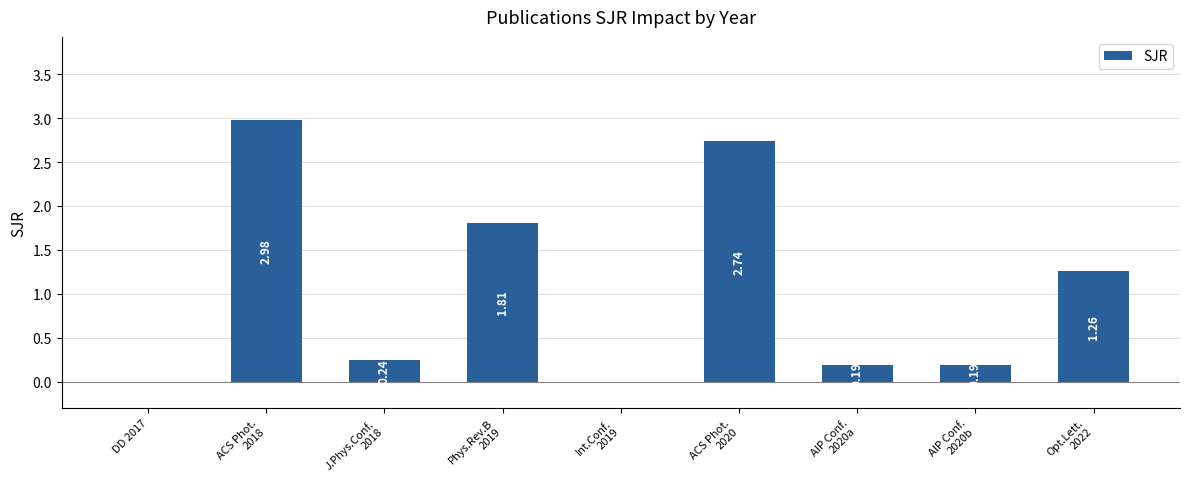

Are the bars horizontal?

No